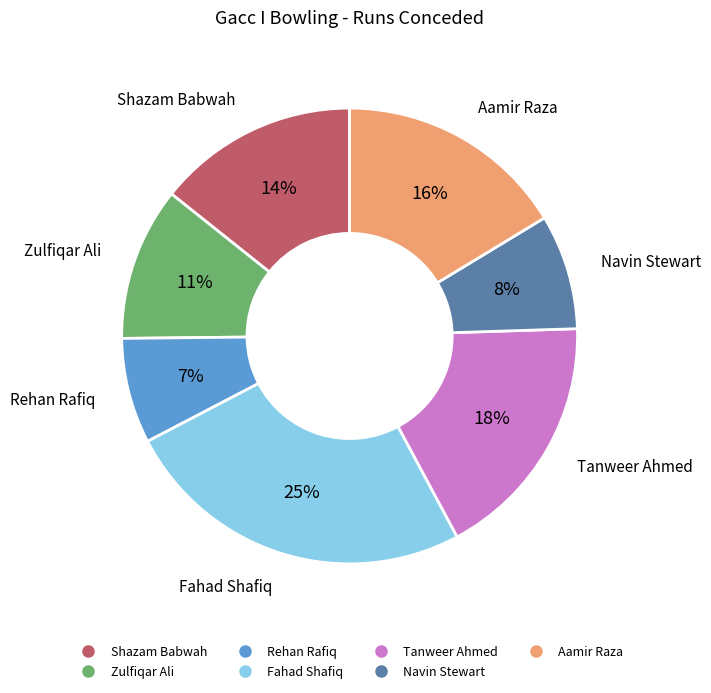

Between Shazam Babwah and Zulfiqar Ali, which is larger?

Shazam Babwah